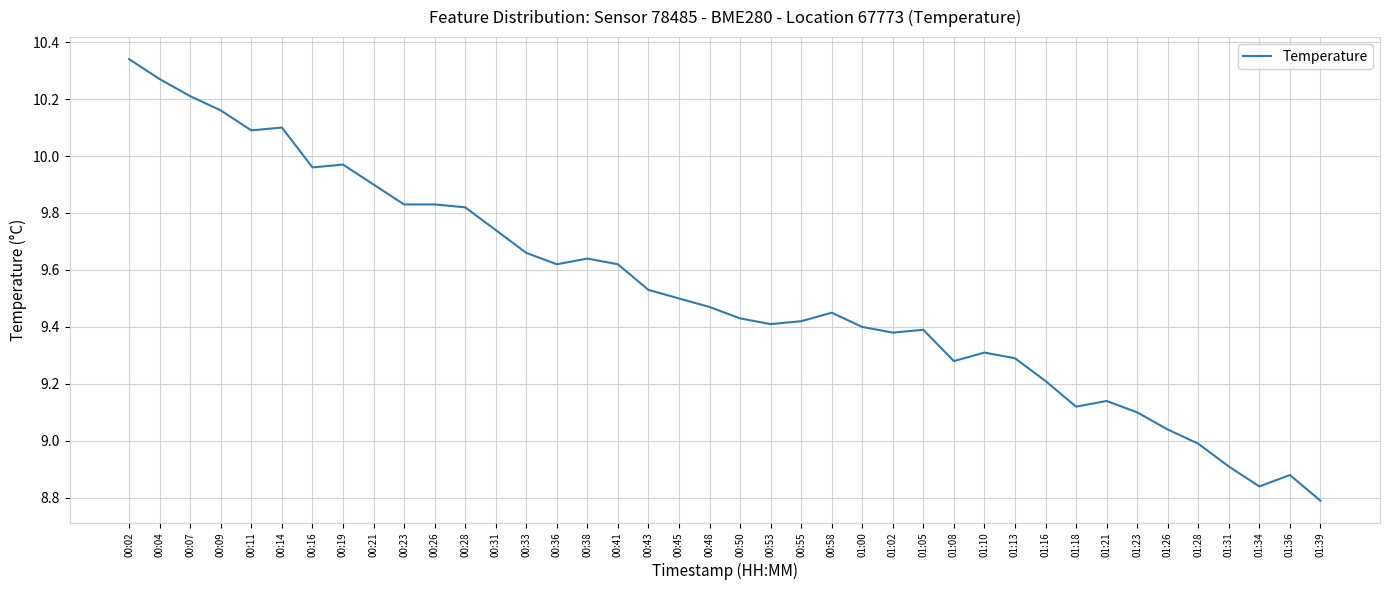

Between 01:23 and 00:07, which is larger?

00:07